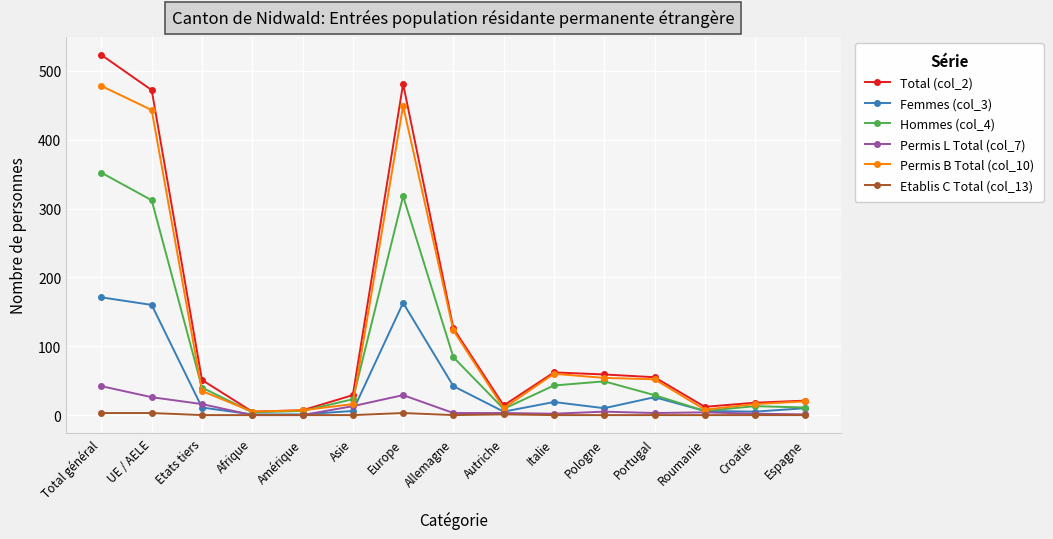

Which series has the largest range (max minus min)?

Total (col_2)